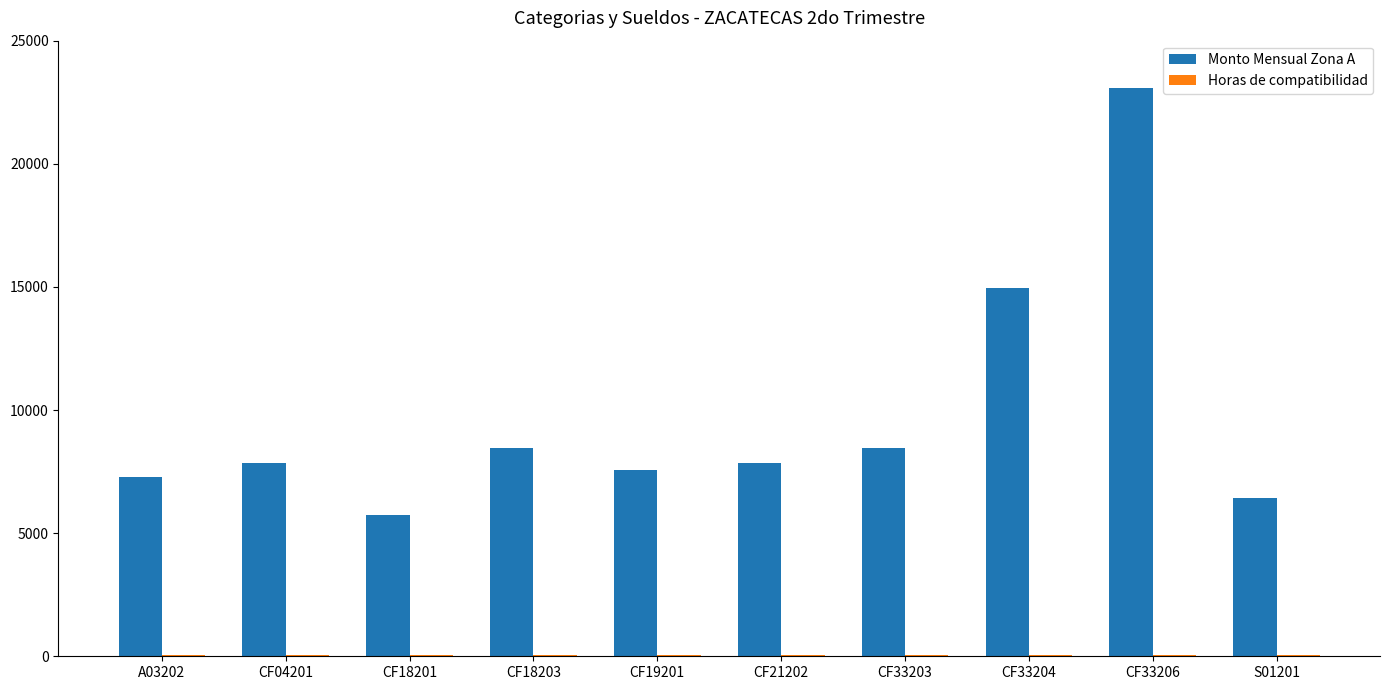

Where is Monto Mensual Zona A nearest to the value 14402?

CF33204